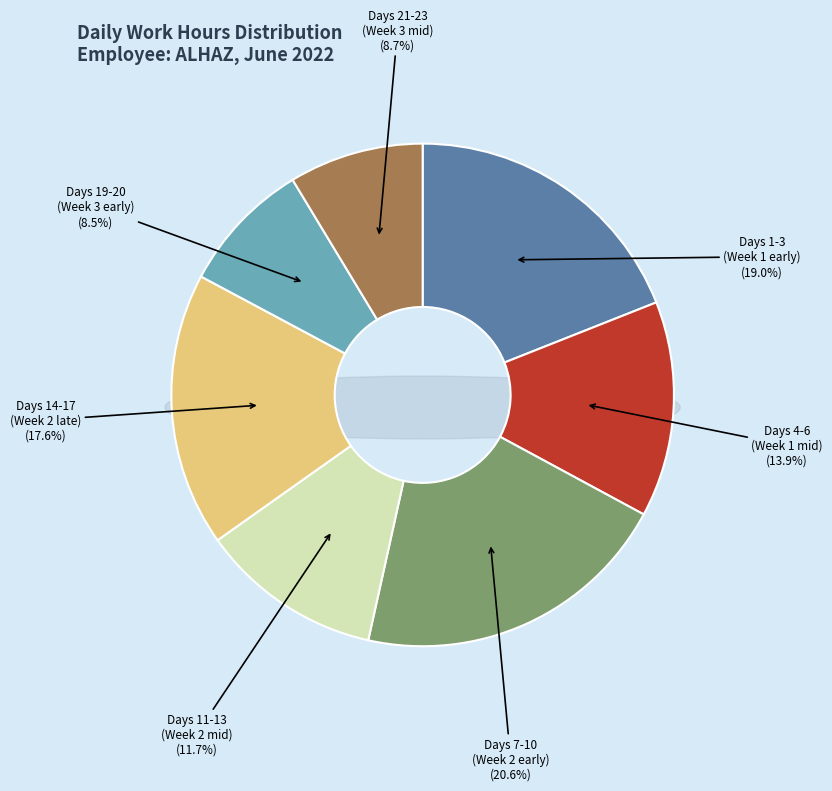

The Day 11 slice represents 1% of the pie. True or false?

False